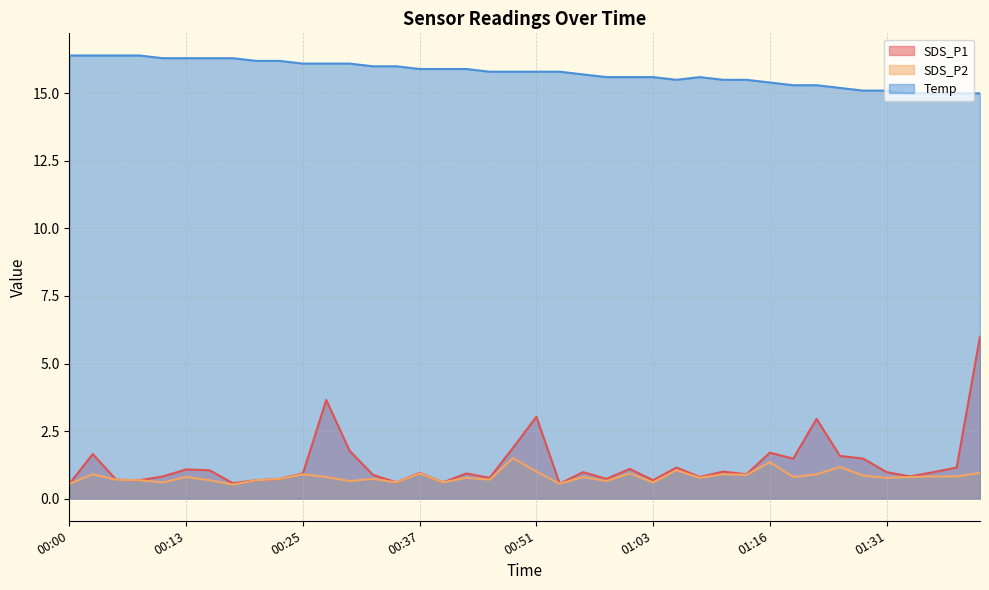

At which label is SDS_P2 closest to 1?

00:51